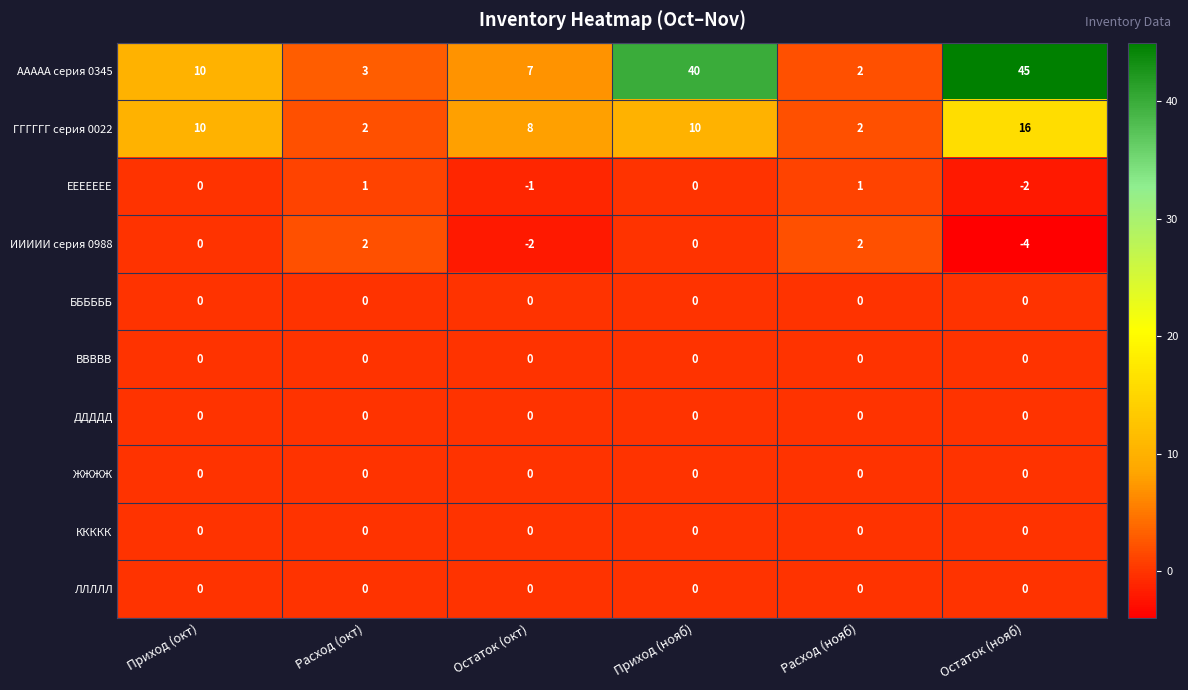

The ДДДДД series shows 0 at Расход (нояб). True or false?

True